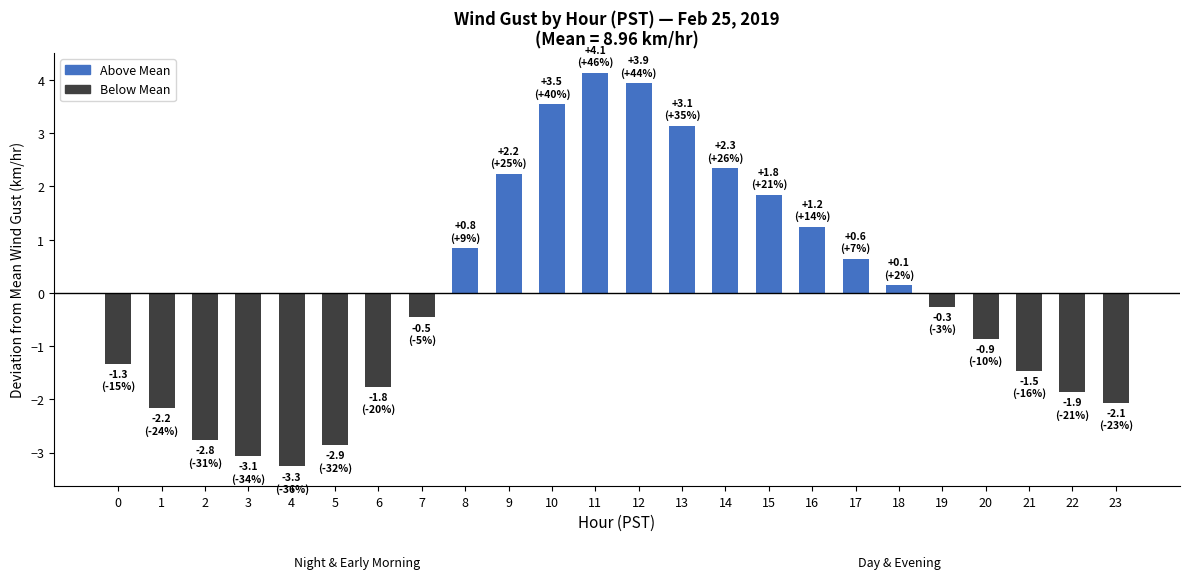

Reading left to right, what are all the values shown in this chart?

0=-1.3	1=-2.2	2=-2.8	3=-3.1	4=-3.3	5=-2.9	6=-1.8	7=-0.5	8=0.8	9=2.2	10=3.5	11=4.1	12=3.9	13=3.1	14=2.3	15=1.8	16=1.2	17=0.6	18=0.1	19=-0.3	20=-0.9	21=-1.5	22=-1.9	23=-2.1